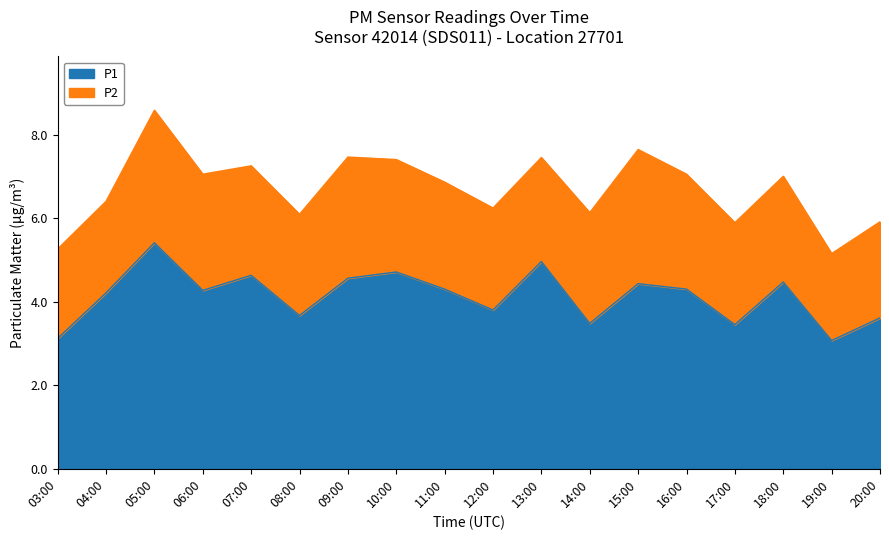

What is the difference between the maximum and minimum values in the P1 series?

2.3